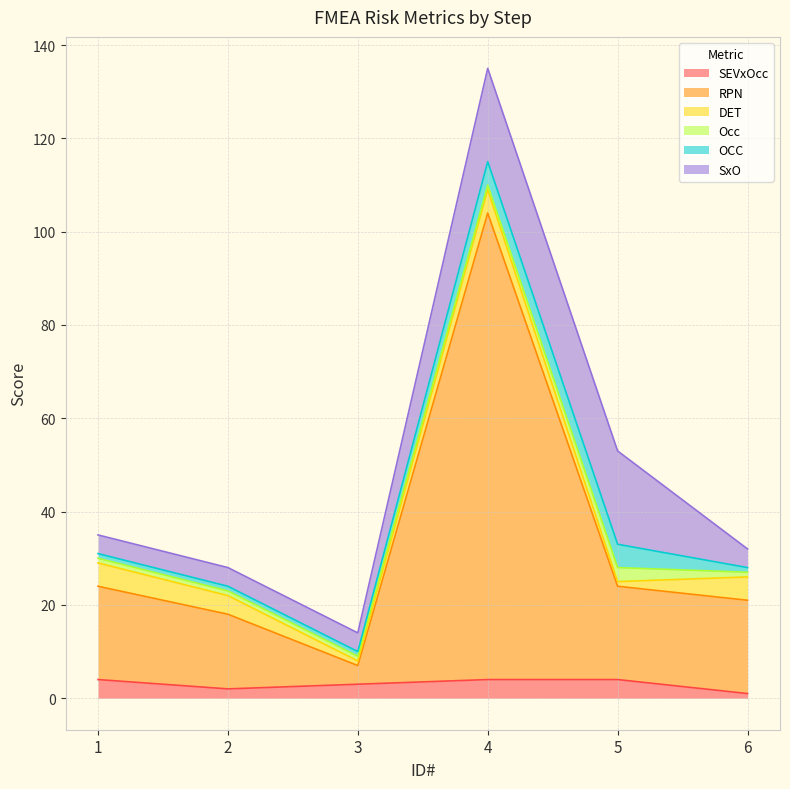

At which label is SxO closest to 12?

1